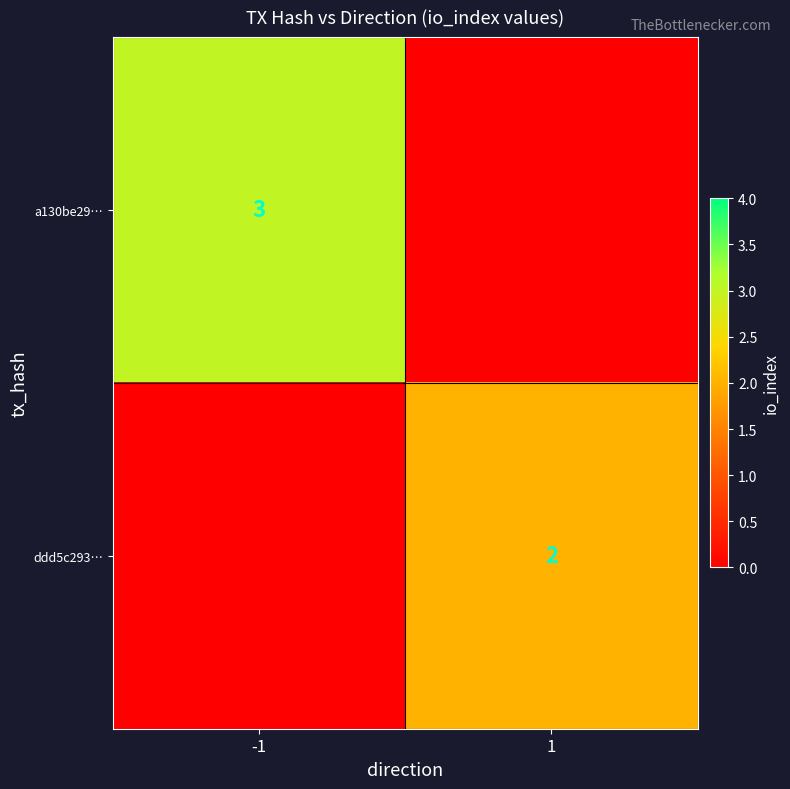

Is it true that ddd5c293… equals 3 at 1?

False